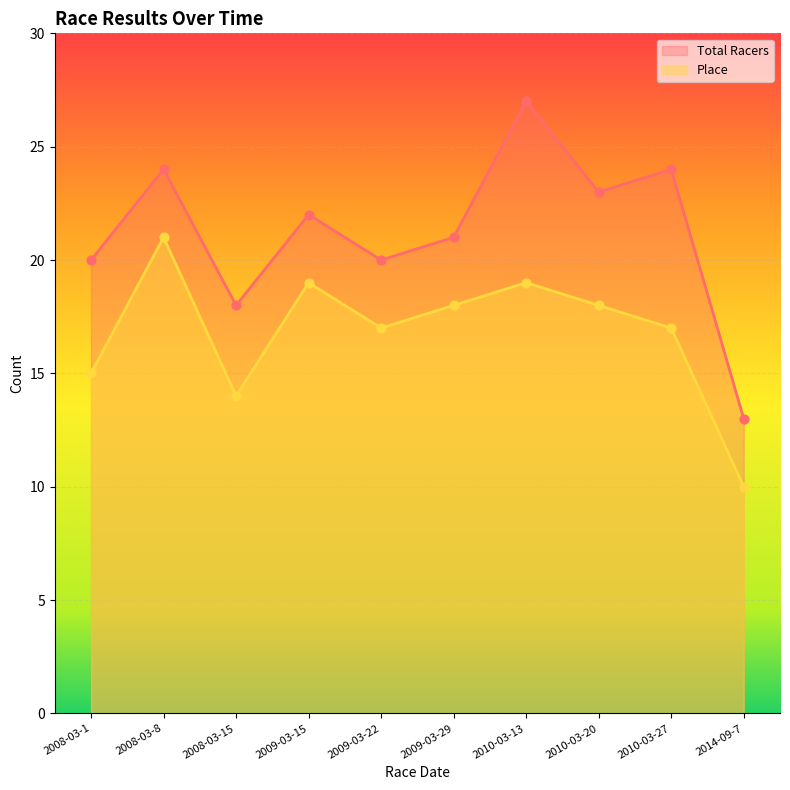

Is the value of Total Racers at 2010-03-20 greater than the value of Place at 2010-03-13?

Yes